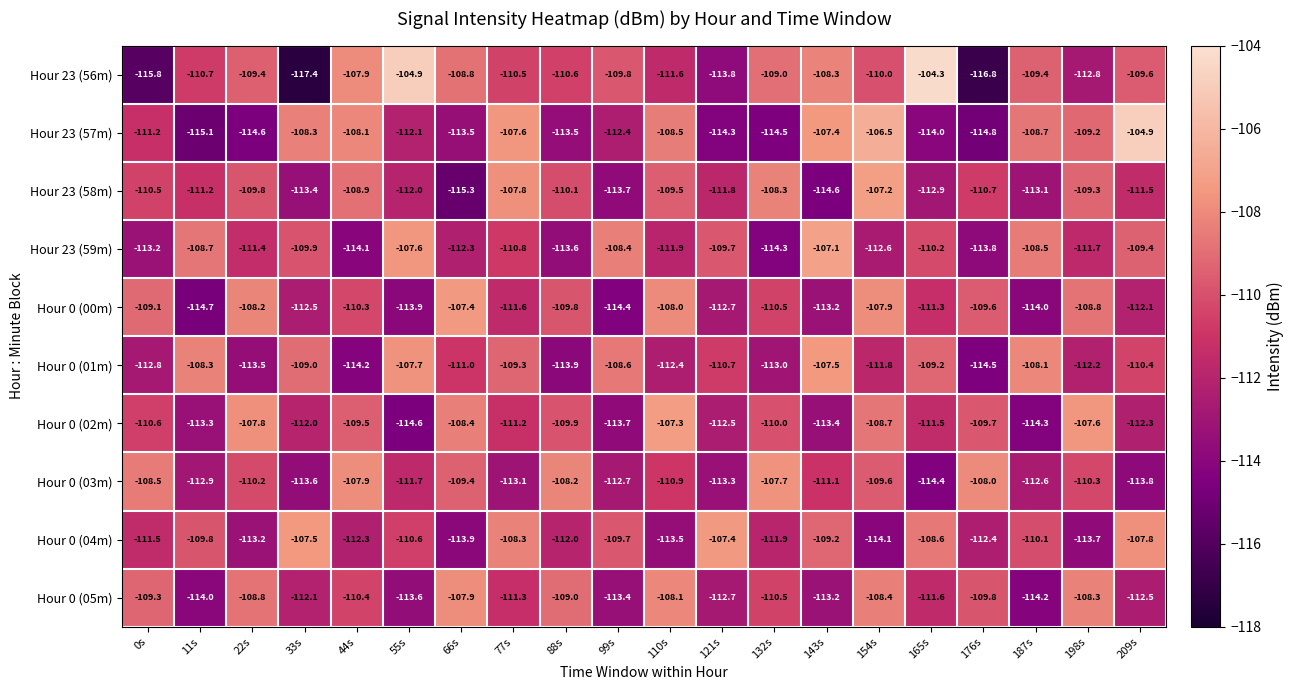

The value of Hour 0 (05m) at 187s is -33.0. True or false?

False